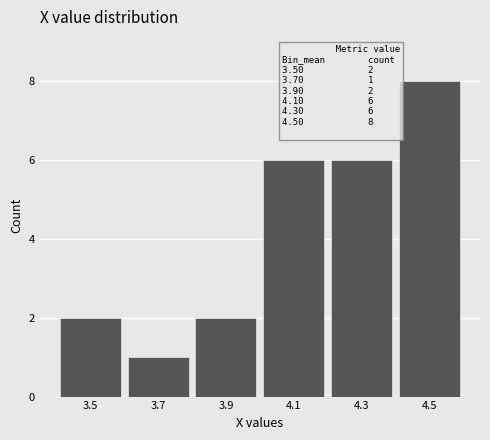

Over which range of the x-axis is the bar tallest?

4.4 to 4.6